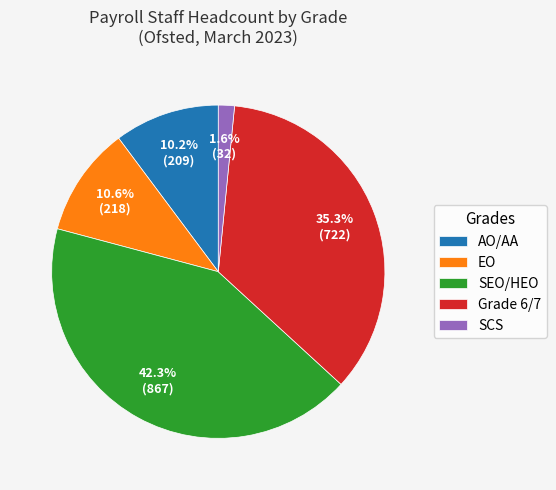

Which slice is the largest?

SEO/HEO